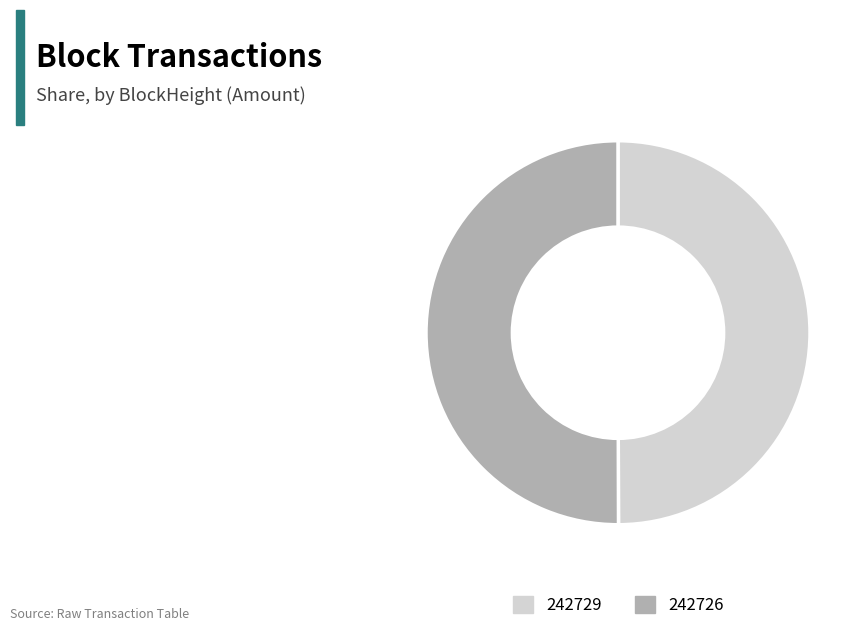

Is the sum of 242729 and 242726 greater than half?

Yes